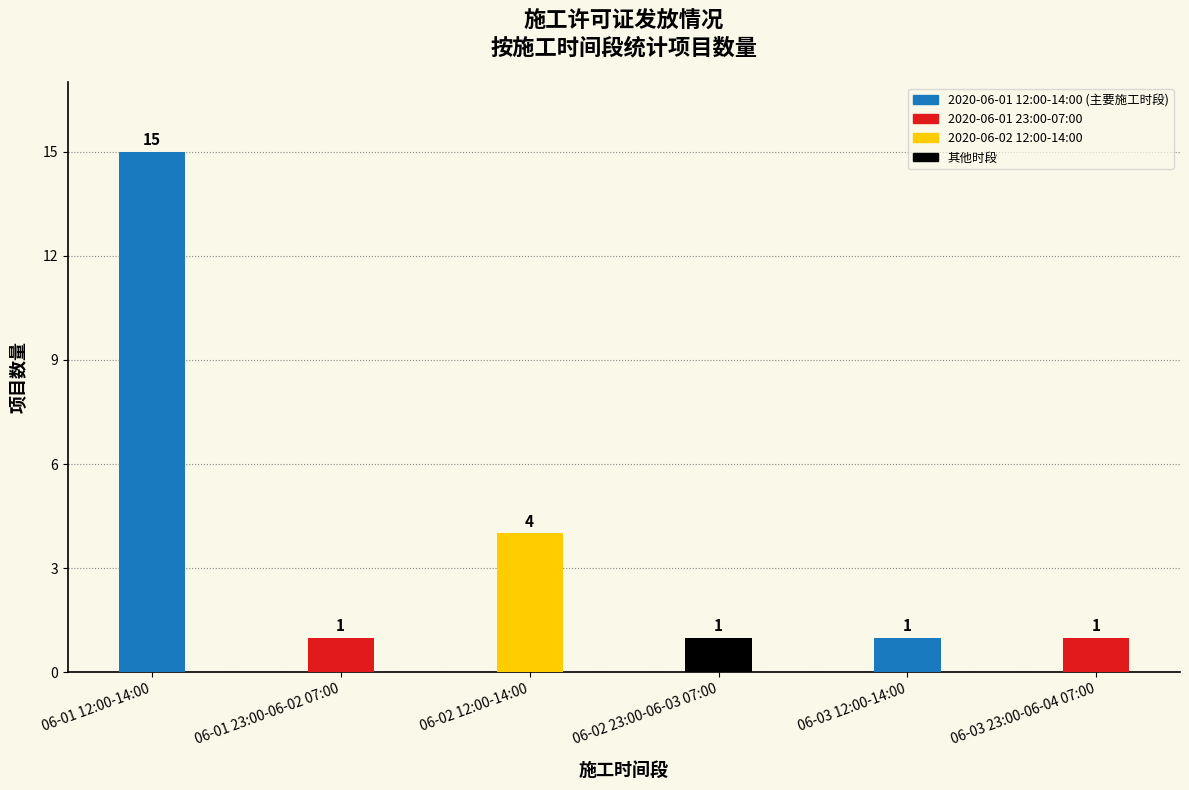

Reading left to right, list all the values displayed in this chart.

15	1	4	1	1	1